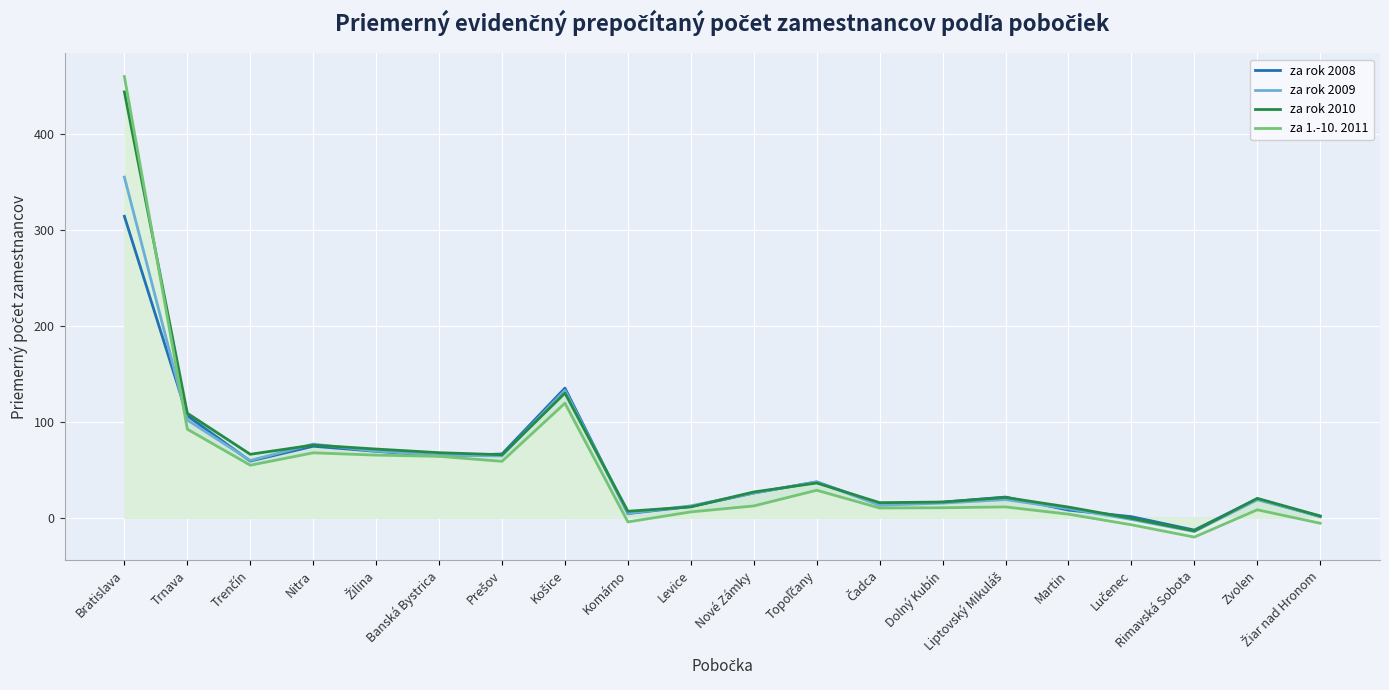

List the labels in order of za rok 2009 value, smallest first.

Rimavská Sobota, Lučenec, Žiar nad Hronom, Komárno, Martin, Levice, Čadca, Dolný Kubín, Zvolen, Liptovský Mikuláš, Nové Zámky, Topoľčany, Trenčín, Prešov, Banská Bystrica, Žilina, Nitra, Trnava, Košice, Bratislava